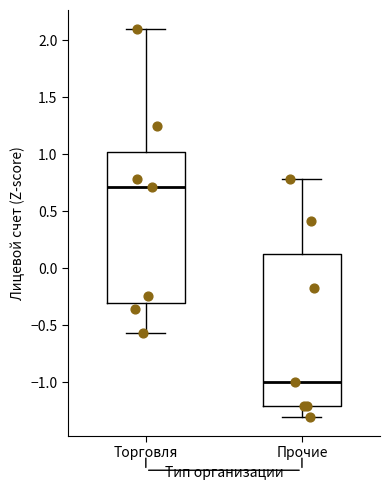

Reading left to right, read every box against the y-axis: the position of its median line, the range the box covers, and the ends of its whiskers. The values are not printed on the chart, so give them approximately, as read against the axis.

Торговля: median 0.70, box -0.30 to 1.00, whiskers -0.55 to 2.10
Прочие: median -1.00, box -1.20 to 0.10, whiskers -1.30 to 0.80